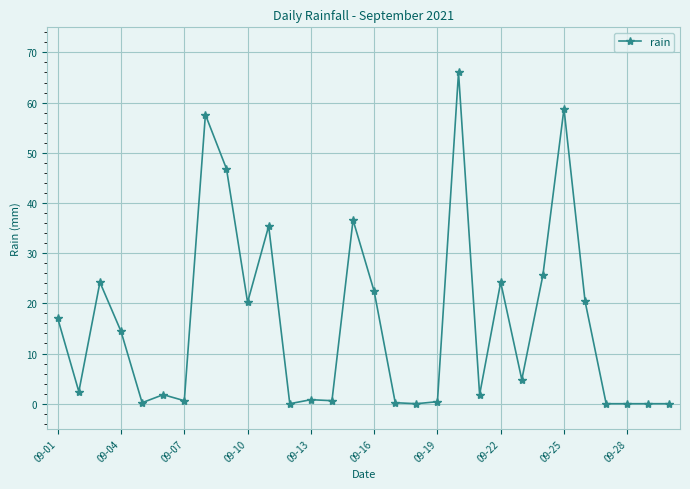

What is the value of the 24th point from the left?

25.6